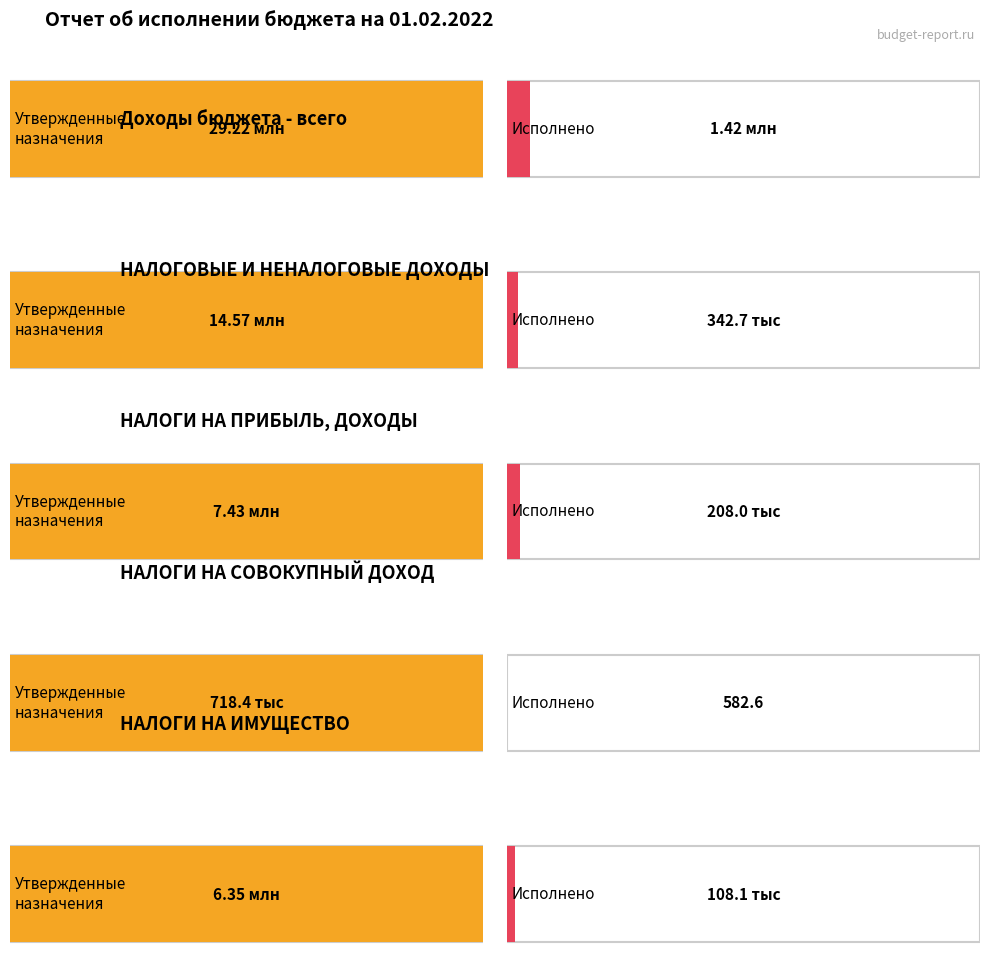

Reading right to left, list all the values displayed in this chart.

Утвержденные бюджетные назначения: 6350600.0	718400.0	7428500.0	14566200.0	29222300.0
Исполнено: 108053.0	582.6	208027.9	342663.0	1418701.5